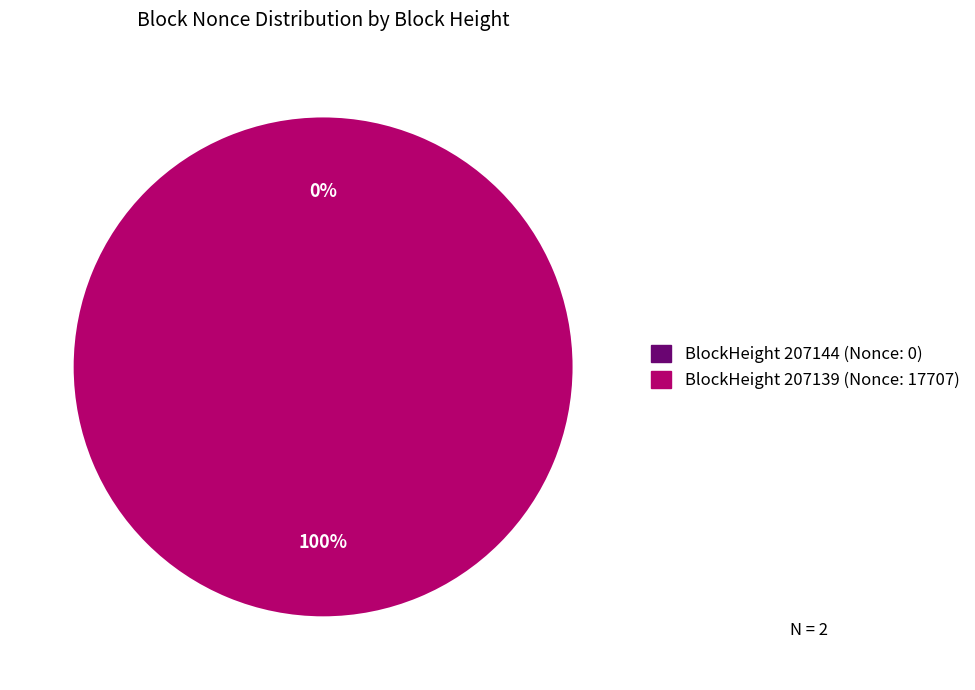

Does 207144 represent more than half of the total?

No